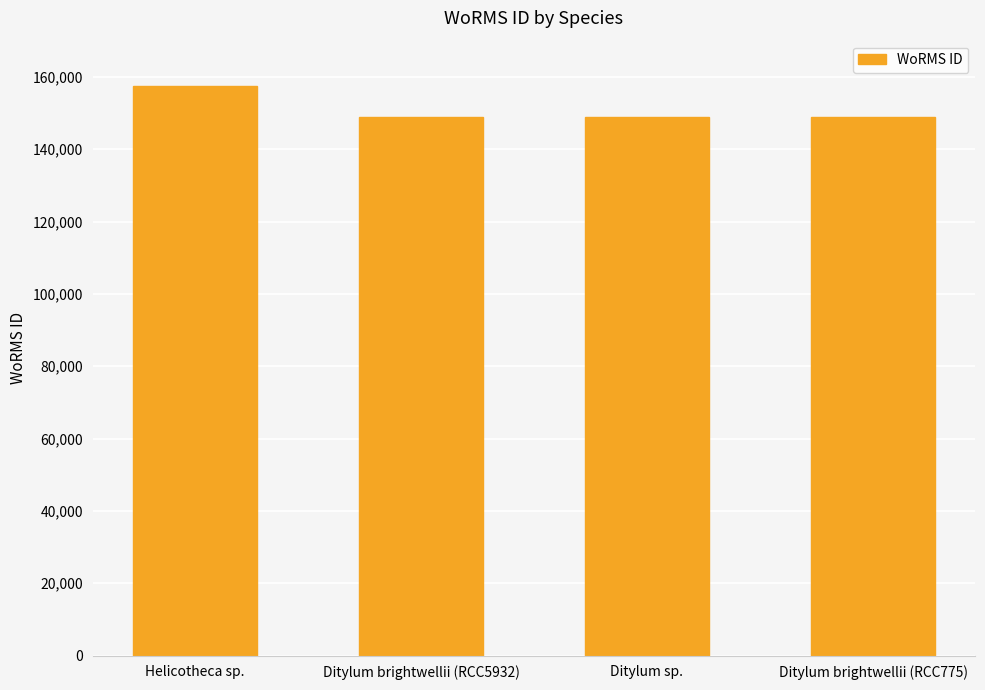

What is the change in value from Helicotheca sp. to Ditylum sp.?

-8416